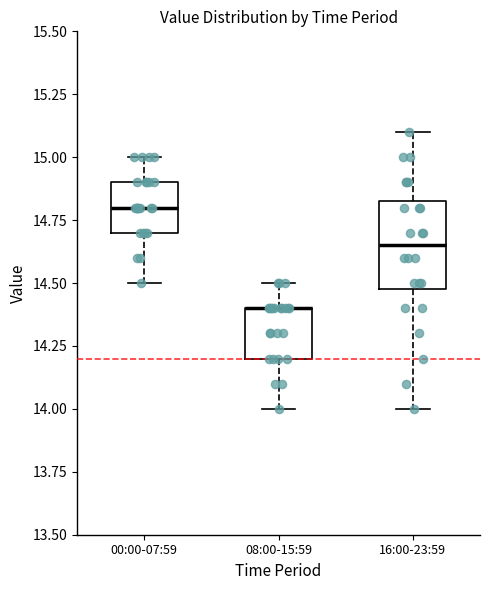

Reading left to right, transcribe this box plot: for each box, give where its median line is, the range the box spans, and where its two whiskers end, as read against the y-axis. The values are not printed on the chart, so give them approximately, as read against the axis.

00:00-07:59: median 14.80, box 14.70 to 14.90, whiskers 14.50 to 15.00
08:00-15:59: median 14.40 (drawn on the box's upper edge), box 14.20 to 14.40, whiskers 14.00 to 14.50
16:00-23:59: median 14.65, box 14.50 to 14.85, whiskers 14.00 to 15.10